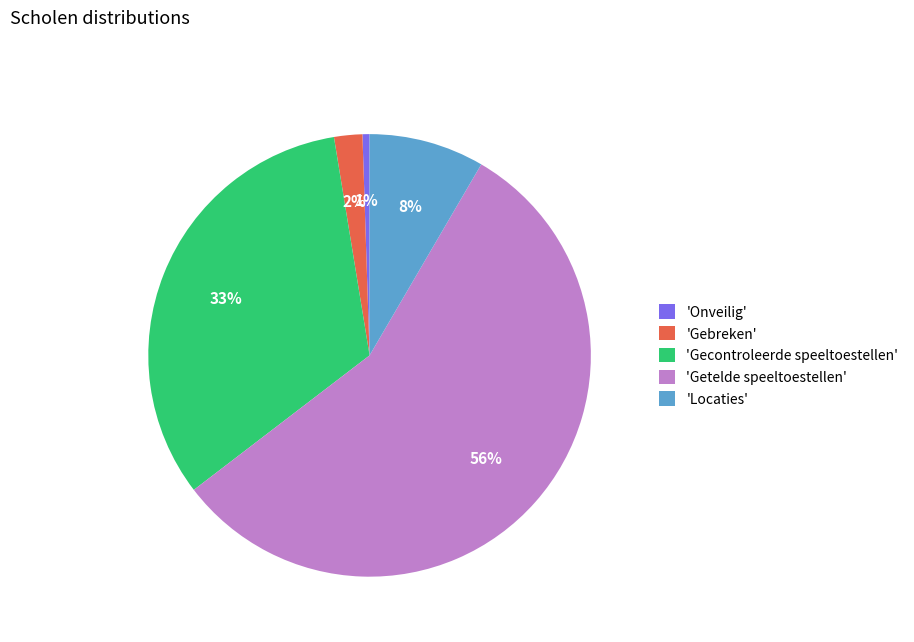

What is the largest slice in the pie chart?

'Getelde speeltoestellen'